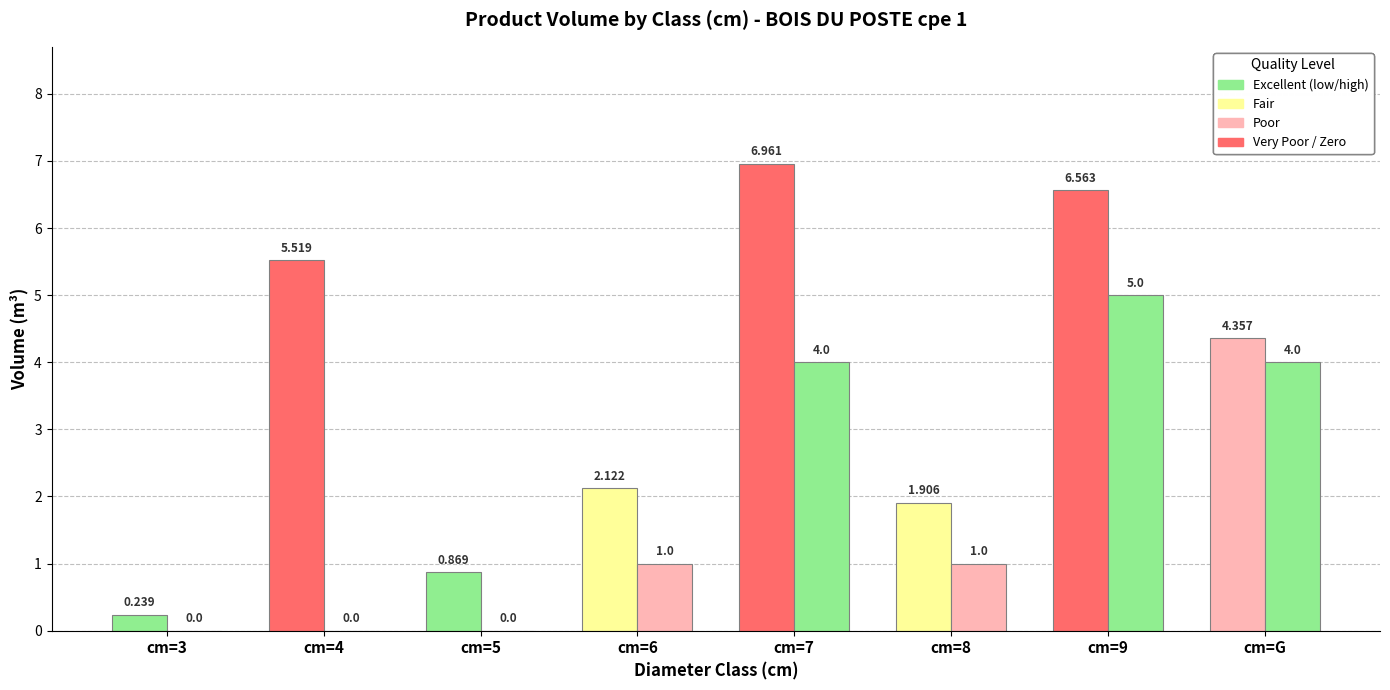

Where does the produit_vtrh series first go above 1?

cm=7